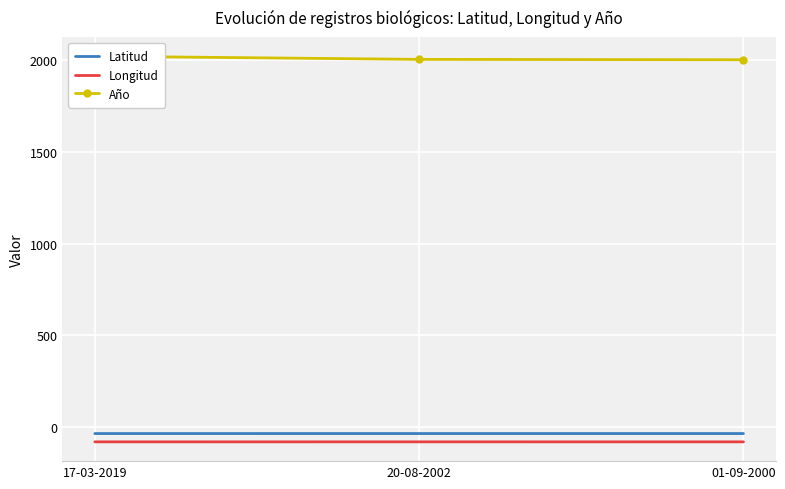

List the labels in order of Longitud value, largest first.

20-08-2002, 01-09-2000, 17-03-2019